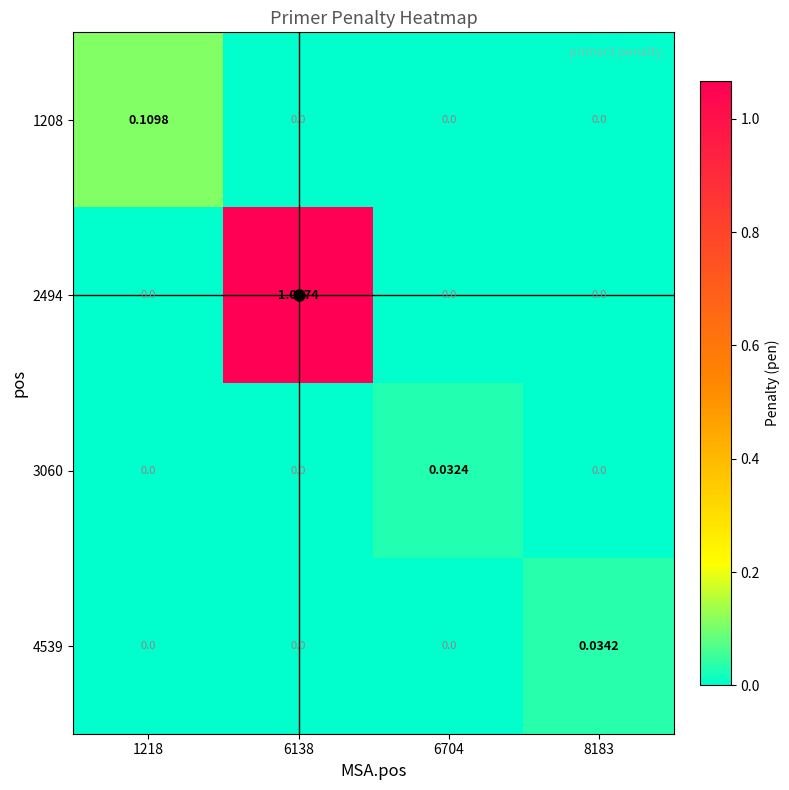

Is the value of 3060 at 6704 greater than the value of 1208 at 6704?

Yes